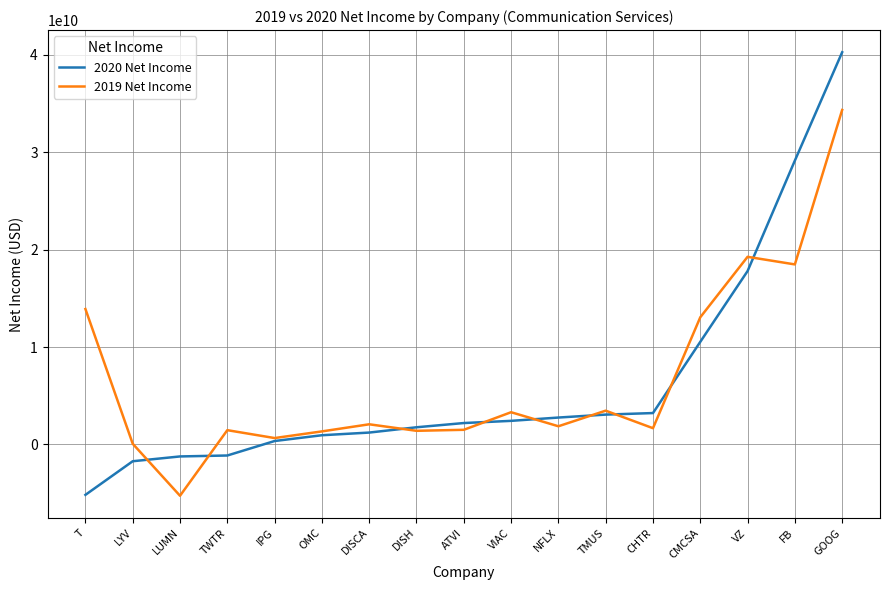

The value of 2019 Net Income at LYV is 69889000. True or false?

True